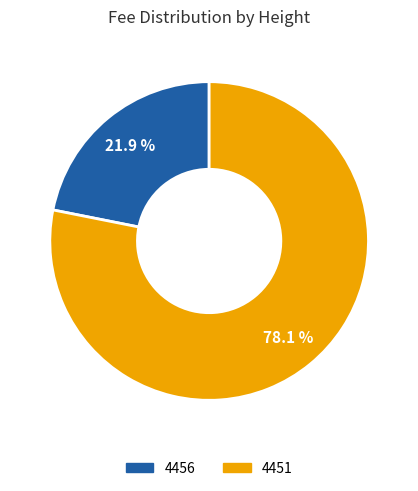

Which has a higher value, 4451 or 4456?

4451